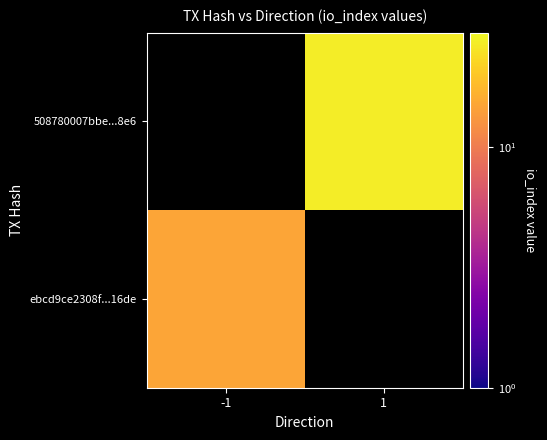

The value of ebcd9ce2308f...16de at -1 is 21.7. True or false?

False